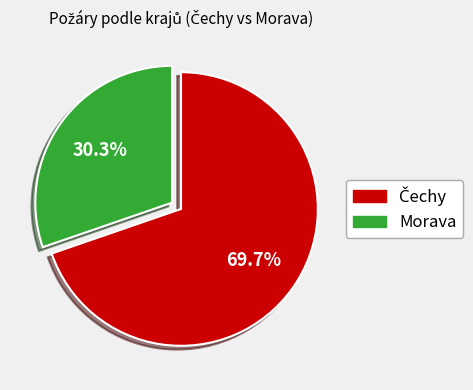

Is Morava the majority of the pie?

No